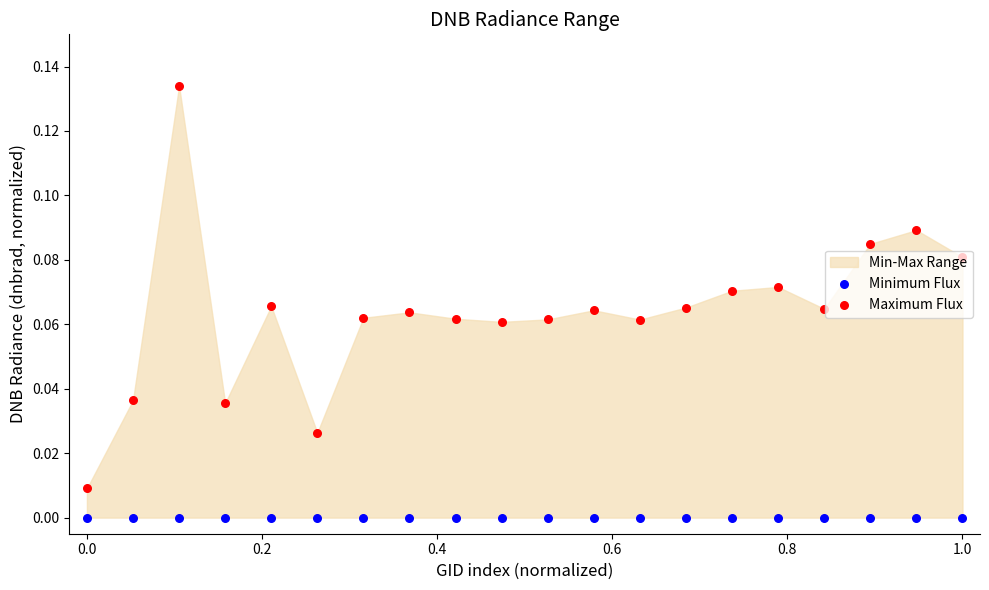

Which series has the largest total across all categories?

Maximum Flux